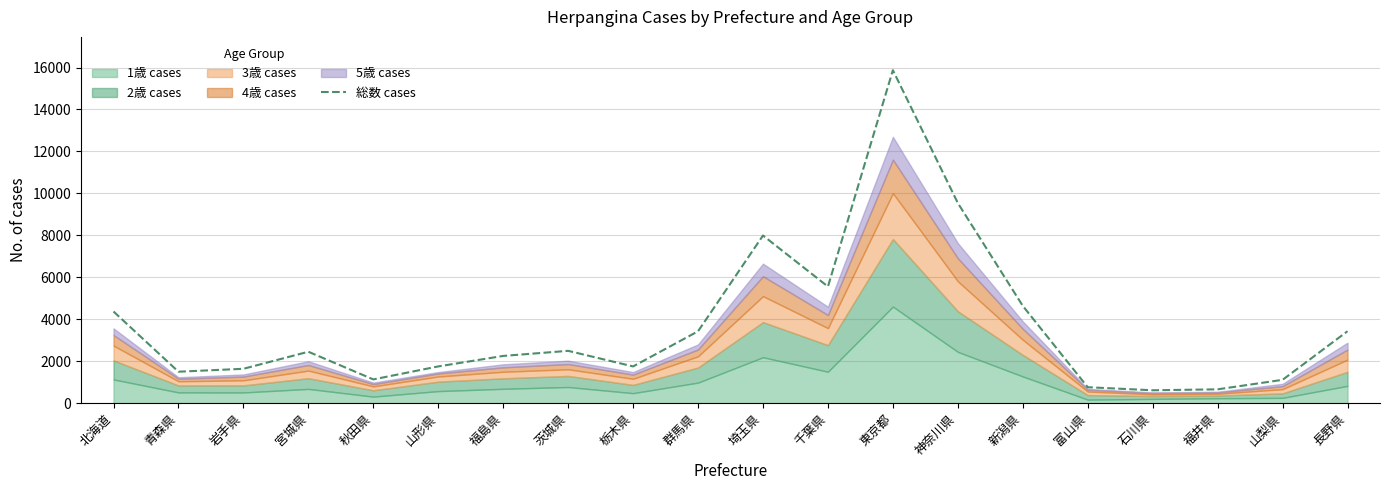

What is the change in value from 北海道 to 青森県?

-2870